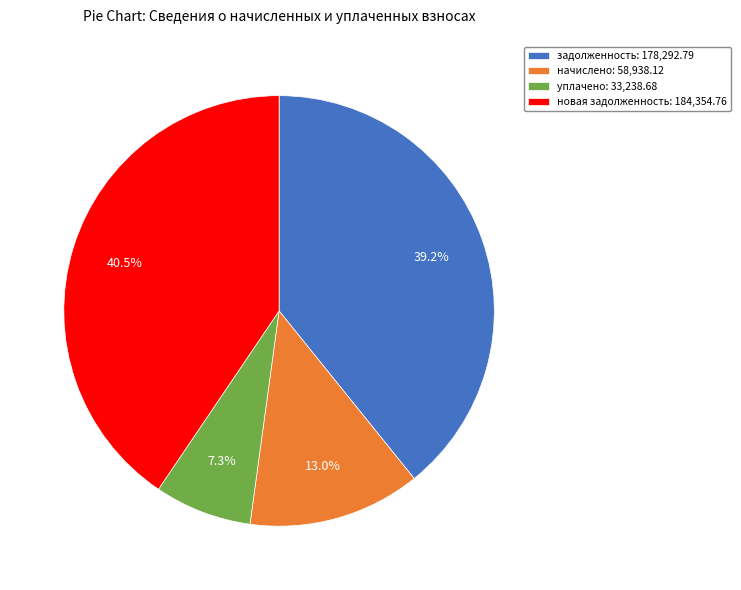

How many segments does this pie chart have?

4